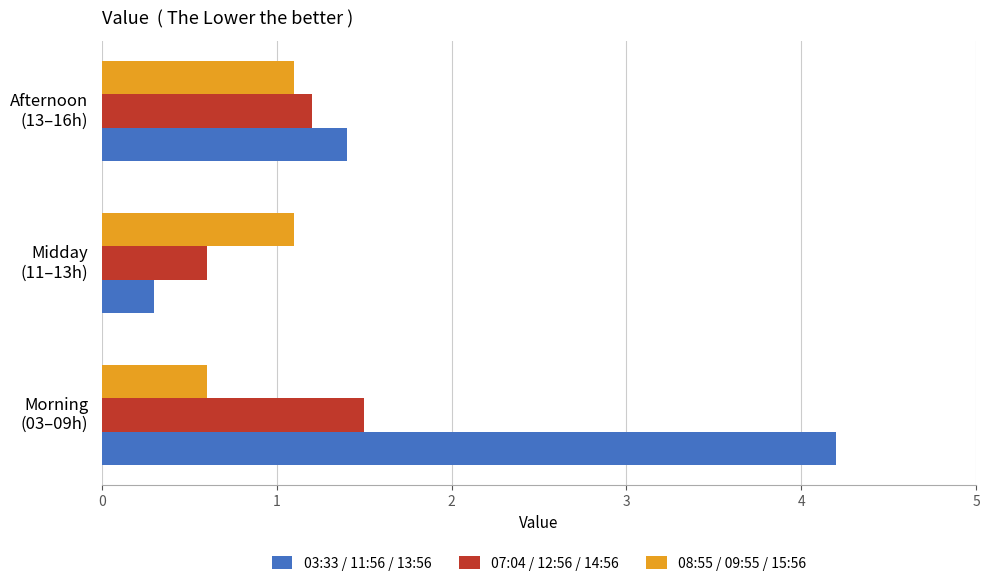

At how many categories does at least one series exceed 1?

3